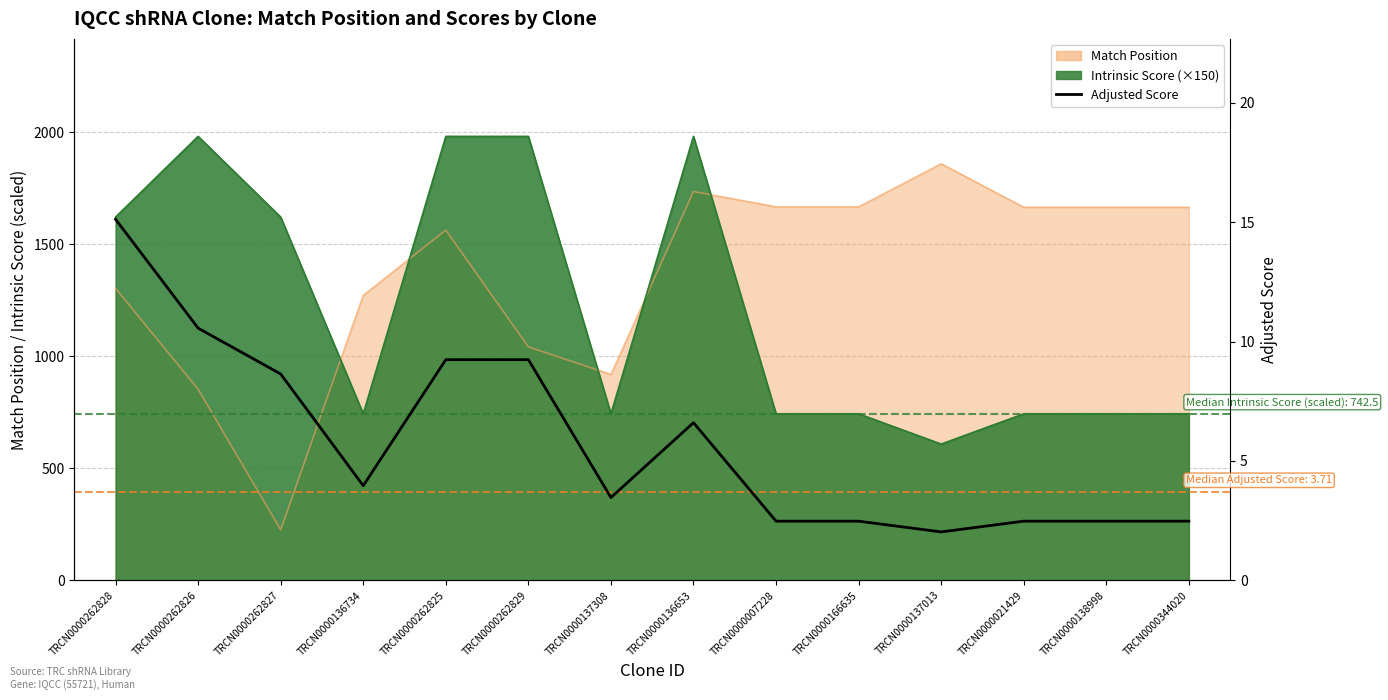

True or false: there are more than 0 points higher than both neighbors.

True